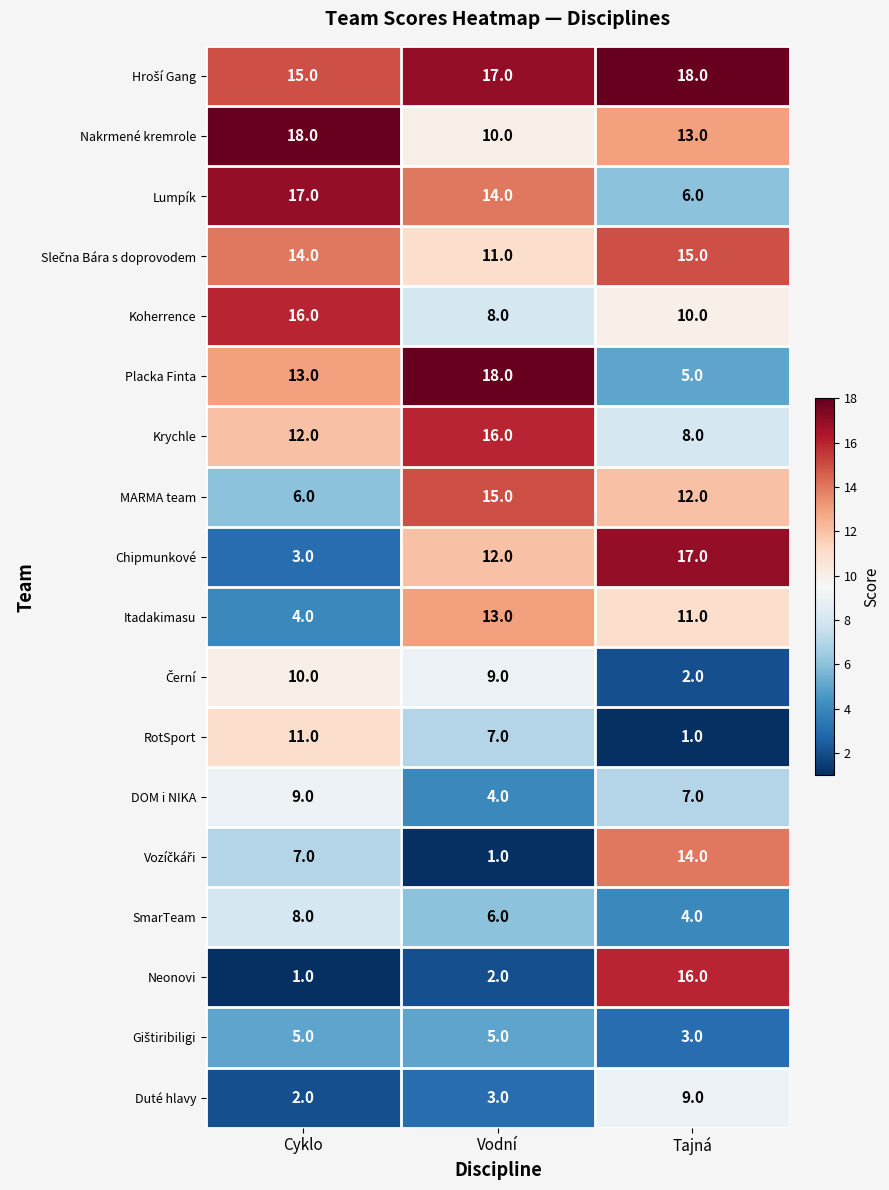

Which series has the largest range (max minus min)?

Neonovi